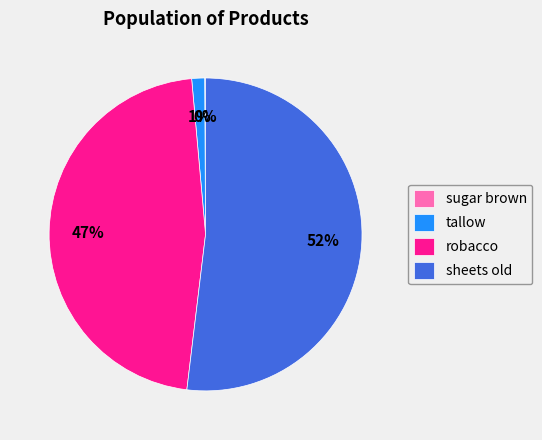

Which has a higher value, sheets old or robacco?

sheets old